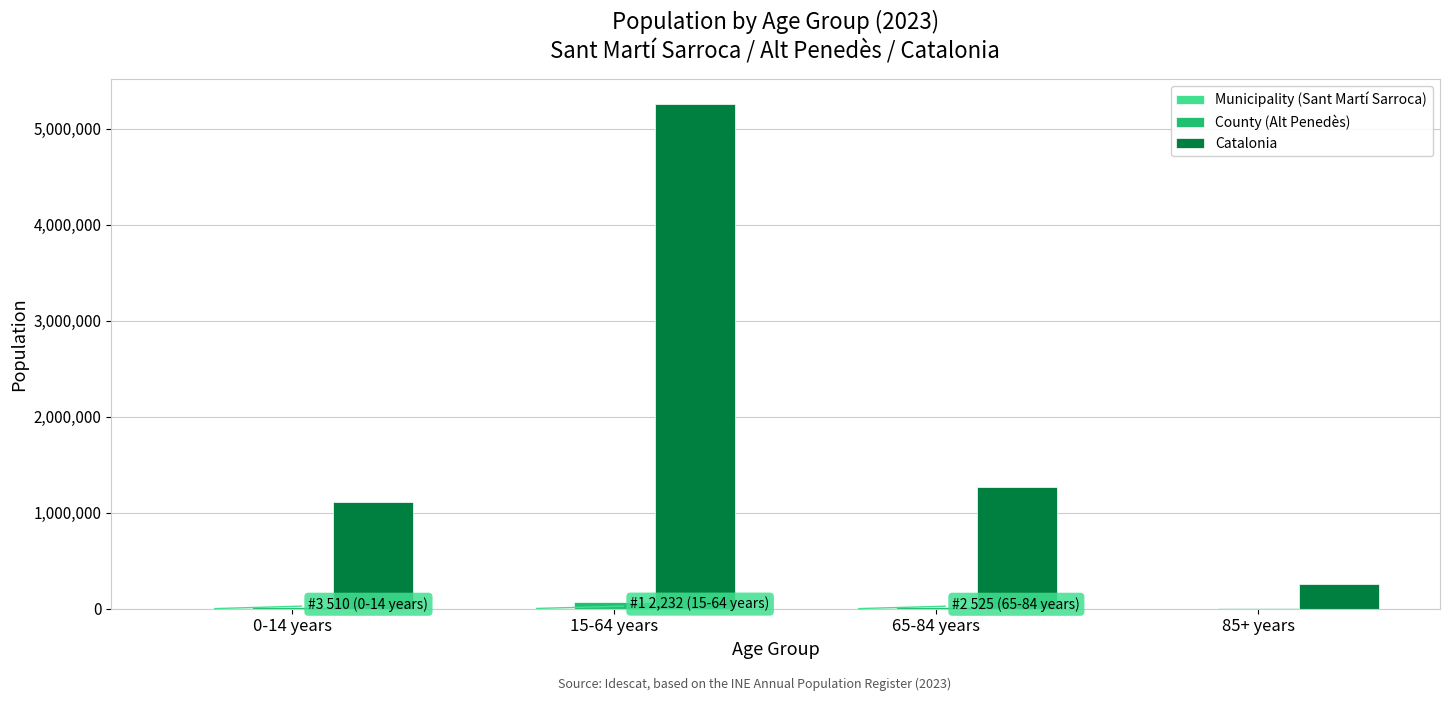

Which series has the largest total across all categories?

Catalonia